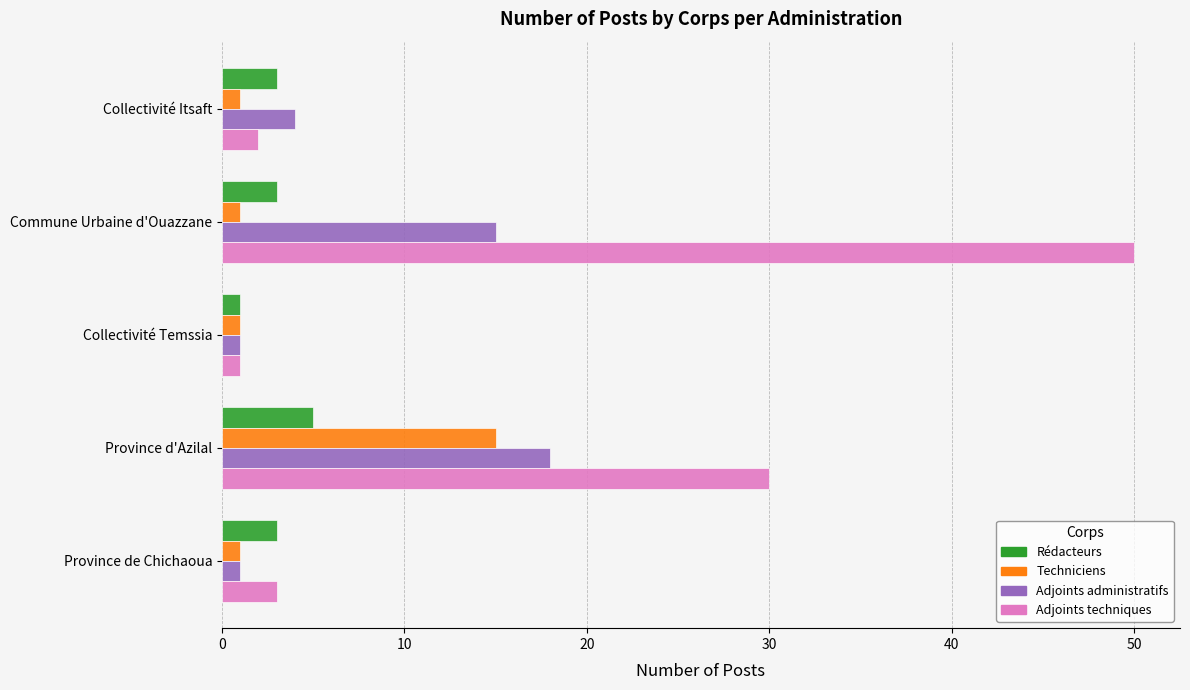

Between Commune Urbaine d'Ouazzane and Province d'Azilal, which series saw the biggest shift?

Adjoints techniques